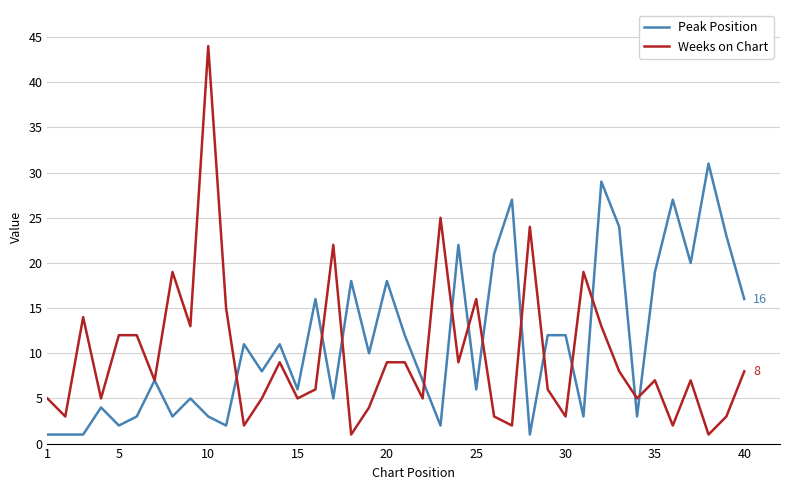

Rank the series by their maximum value, from highest to lowest.

Weeks on Chart, Peak Position